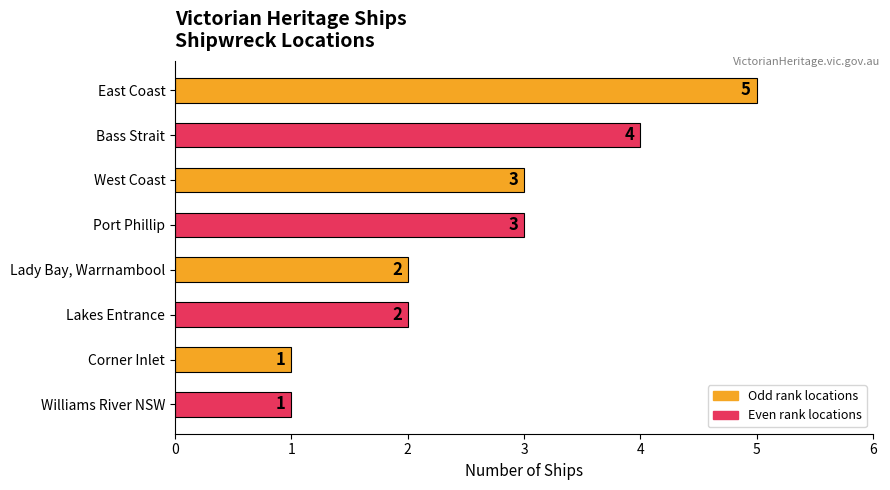

Reading top to bottom, extract all data points from this chart.

5	4	3	3	2	2	1	1